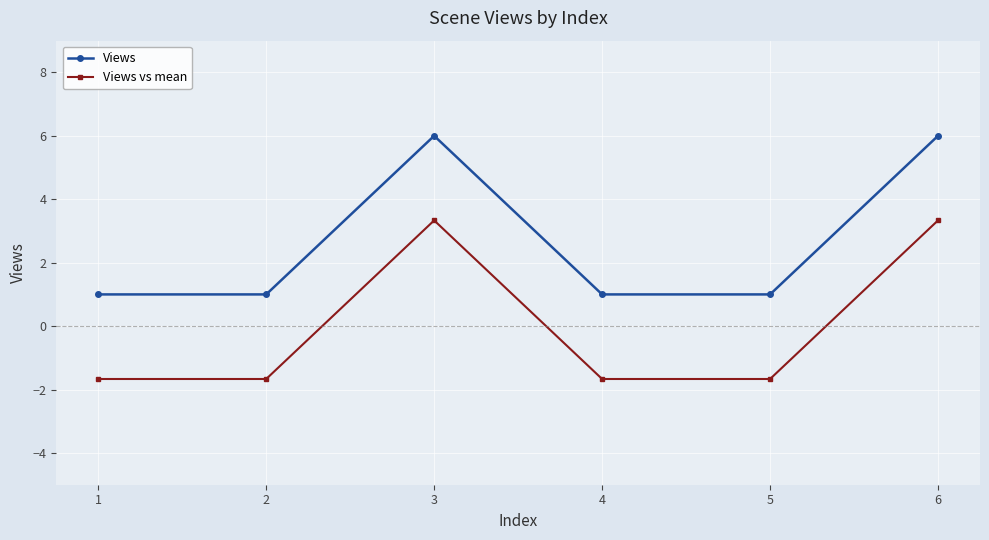

What is the total value across all series at 2?

-0.7